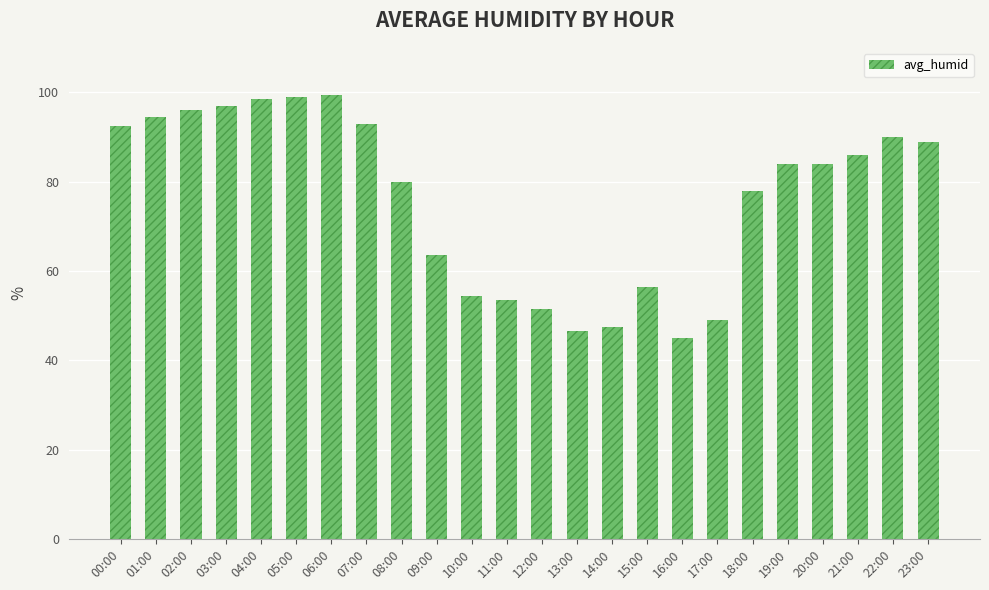

Approximately how many times larger is the value at 16:00 compared to 04:00?

0.5